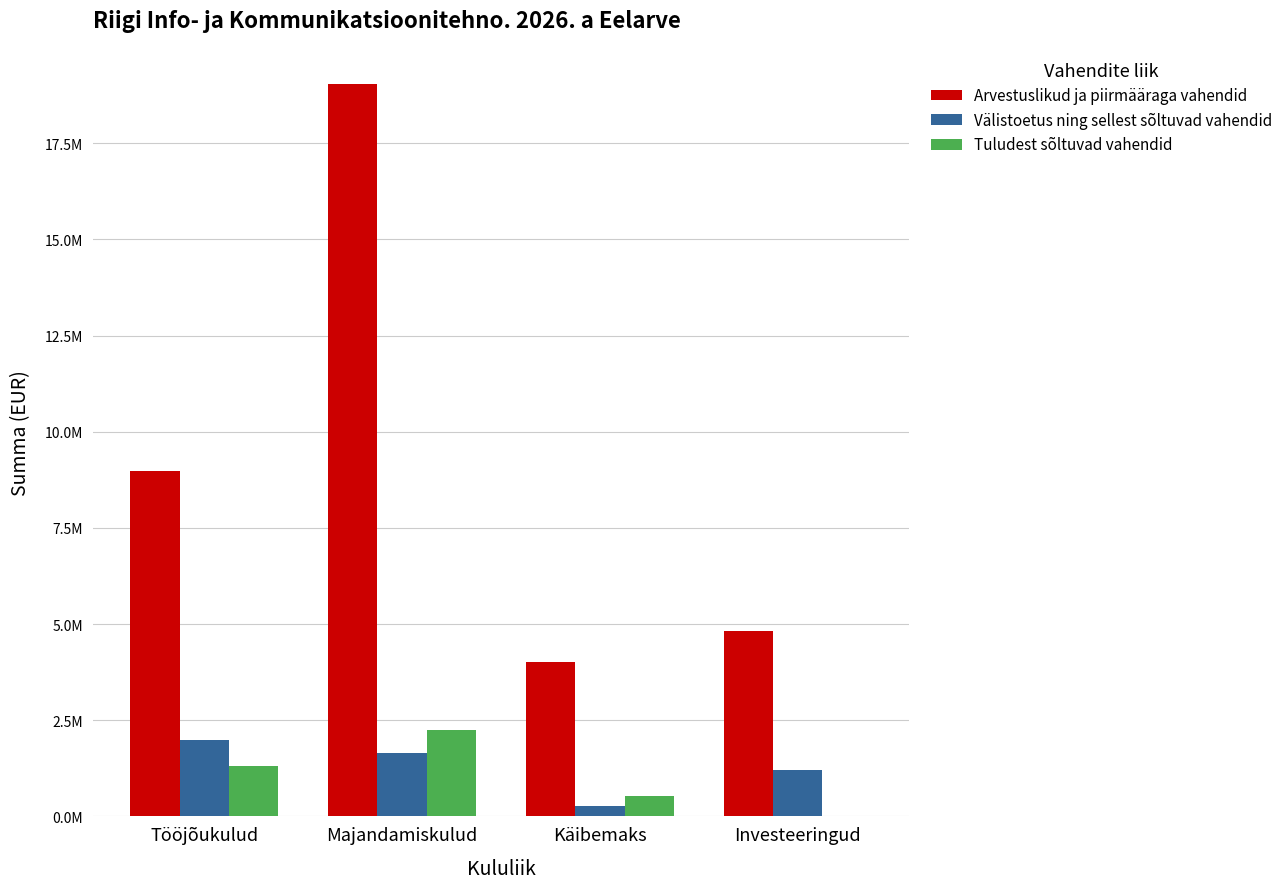

The value of Välistoetus ning sellest sõltuvad vahendid at Investeeringud is 1200000.0. True or false?

True